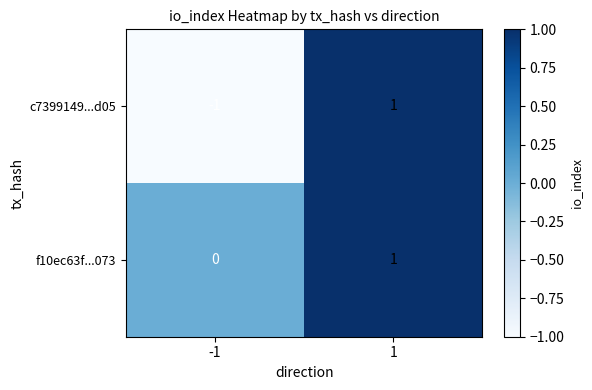

The value of f10ec63f...073 at -1 is 0. True or false?

True